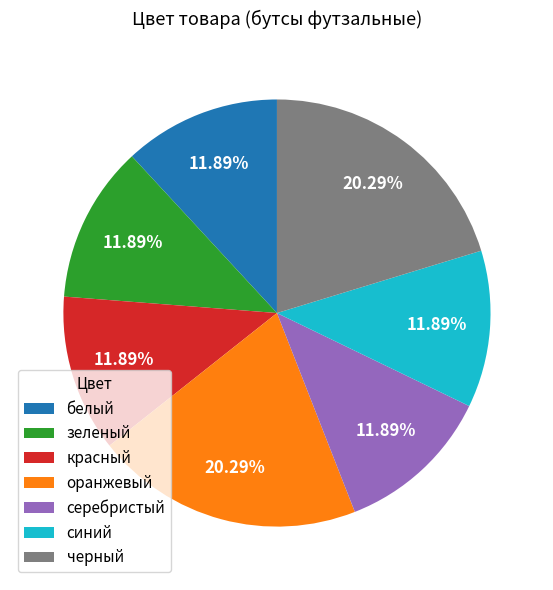

The зеленый slice represents 1% of the pie. True or false?

False